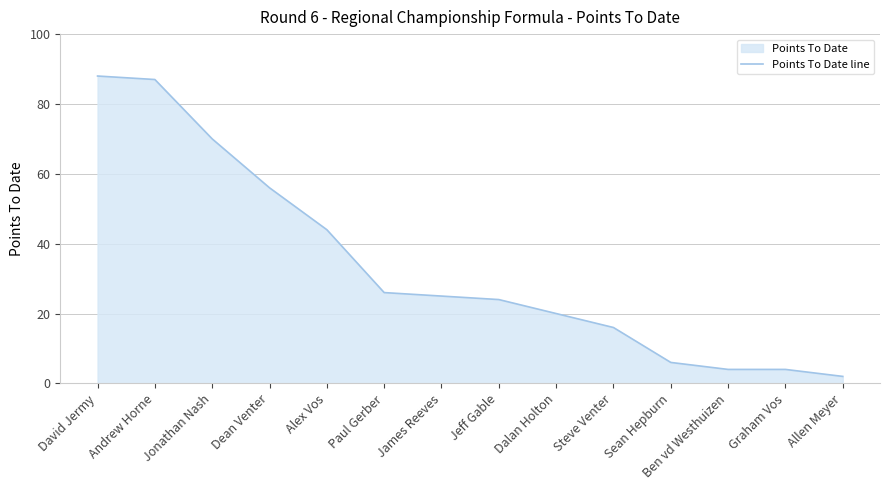

Which label corresponds to the largest value in the chart?

David Jermy